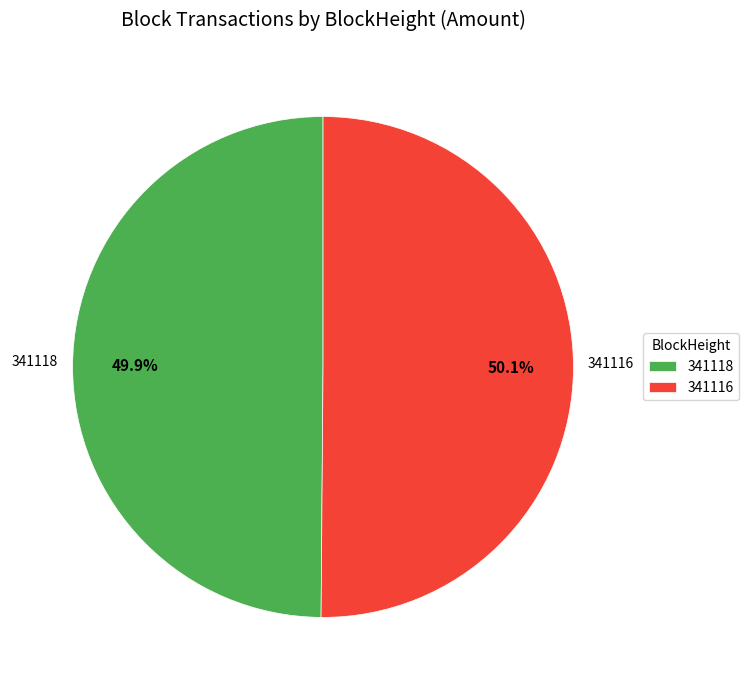

What is the total percentage of 341116 and 341118?

100.0%